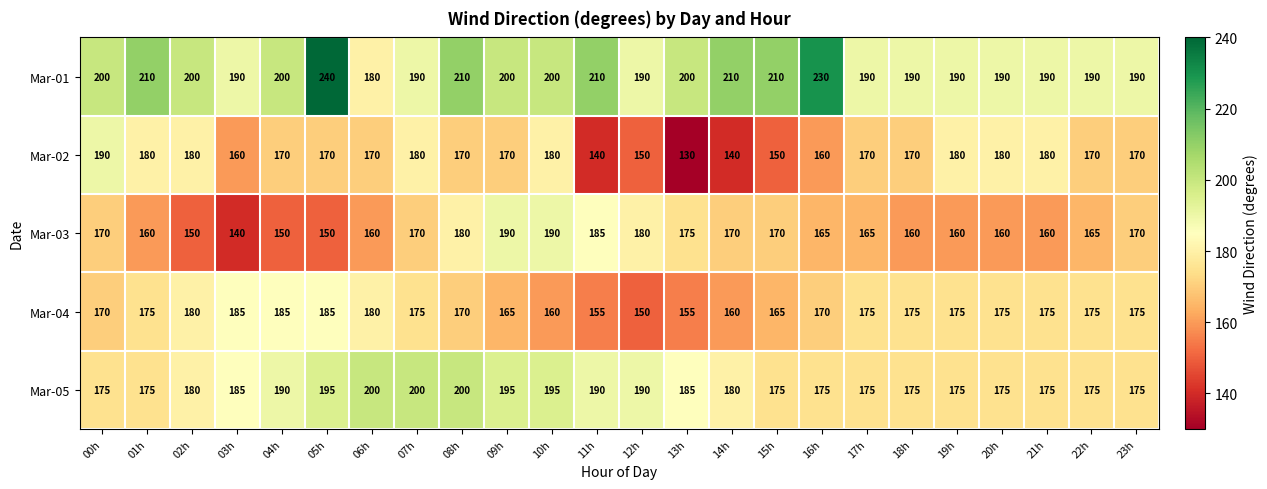

How many Mar-01 values are between 190 and 210?

21